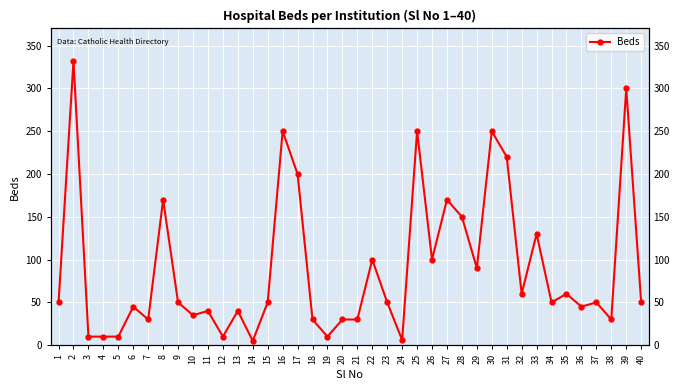

Which has a higher value, 5 or 11?

11